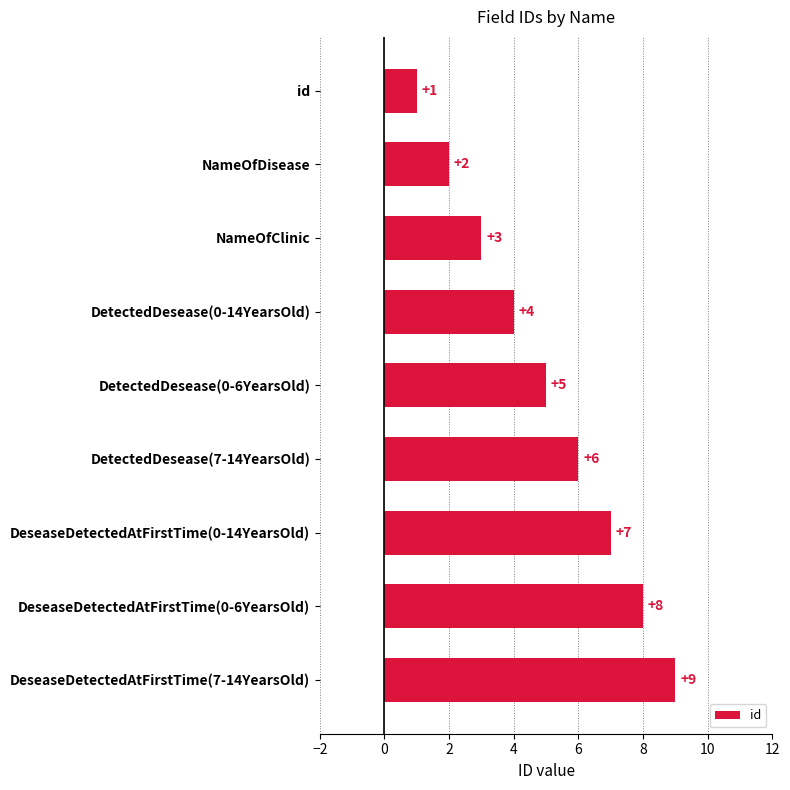

What is the change in value from DetectedDesease(0-14YearsOld) to DeseaseDetectedAtFirstTime(0-6YearsOld)?

+4